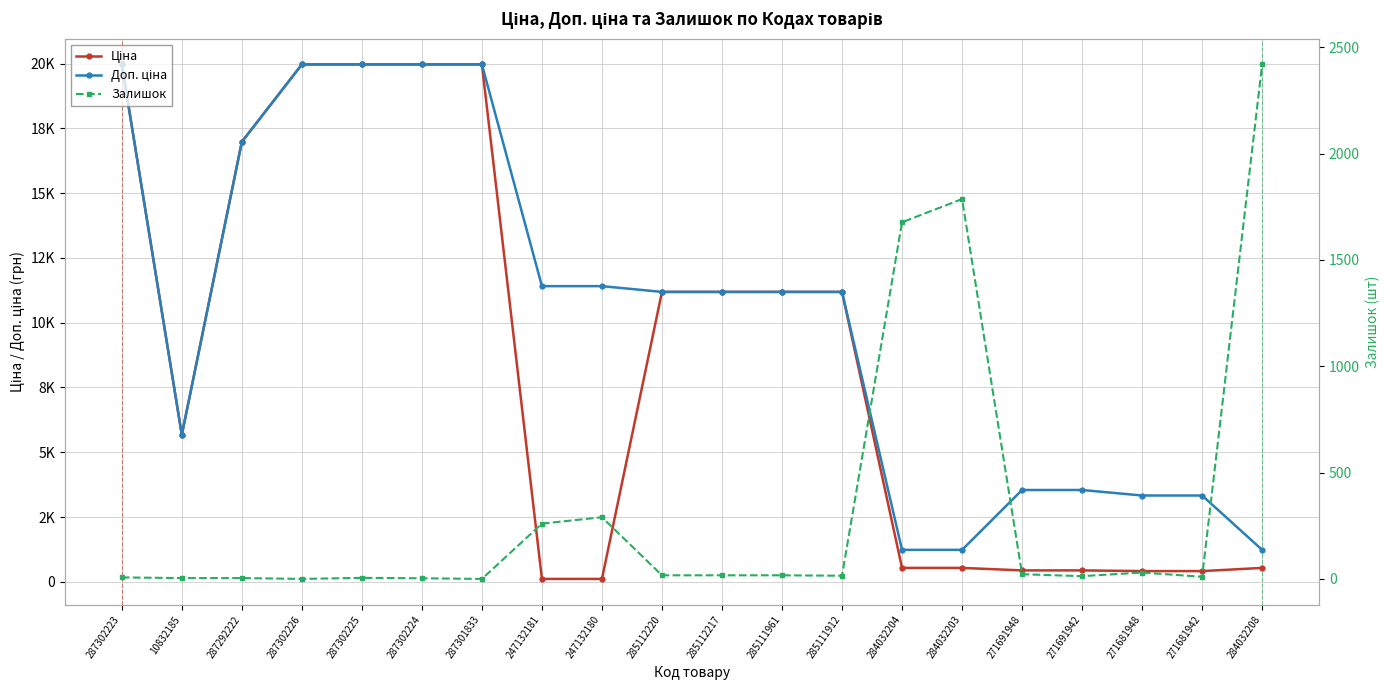

What is the sum of all Залишок values?

6596.0